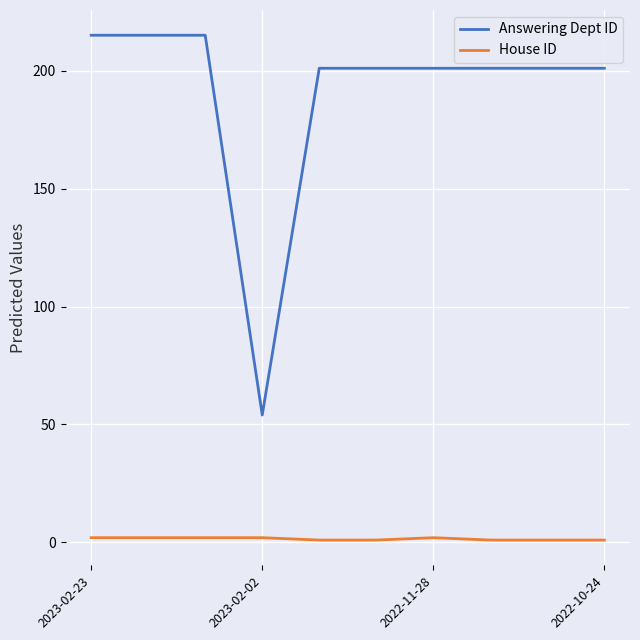

List the series in order of their overall mean, highest first.

Answering Dept ID, House ID